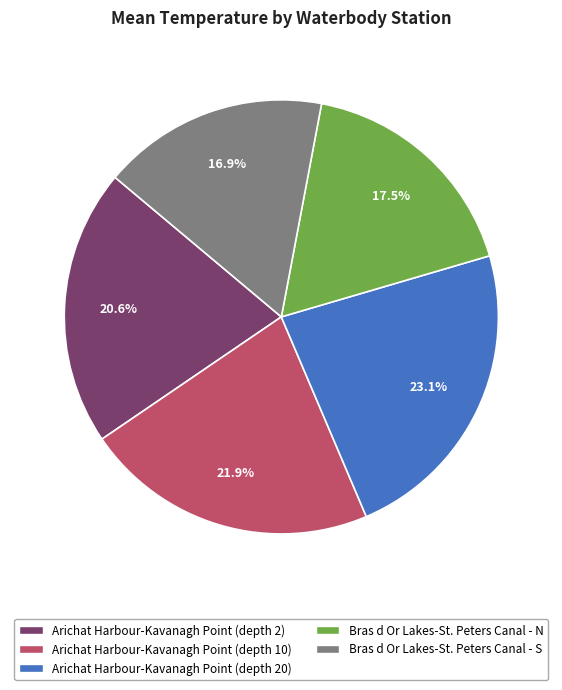

Rank the categories by value from highest to lowest.

Arichat Harbour-Kavanagh Point (depth 20), Arichat Harbour-Kavanagh Point (depth 10), Arichat Harbour-Kavanagh Point (depth 2), Bras d Or Lakes-St. Peters Canal - N, Bras d Or Lakes-St. Peters Canal - S